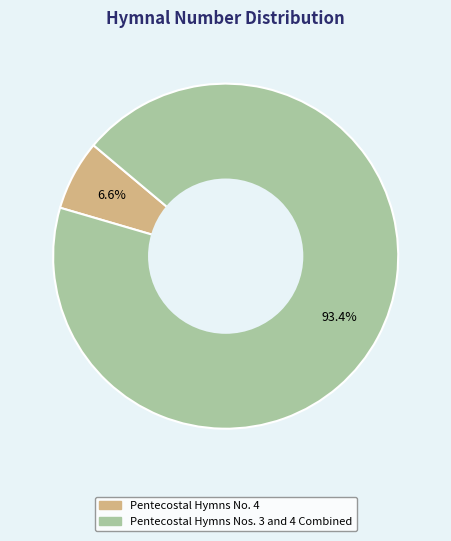

How much of the chart is everything except Pentecostal Hymns No. 4?

93.4%